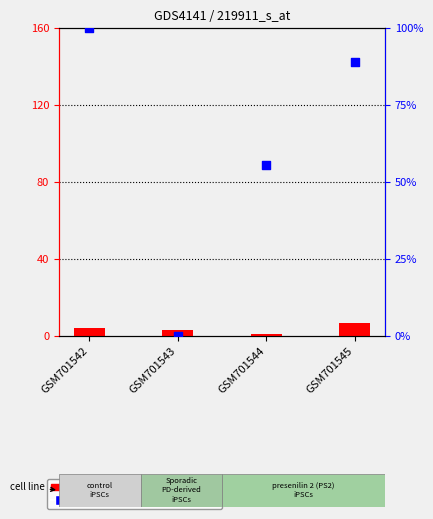

What are all the series names shown in the legend?

count, percentile rank within the sample